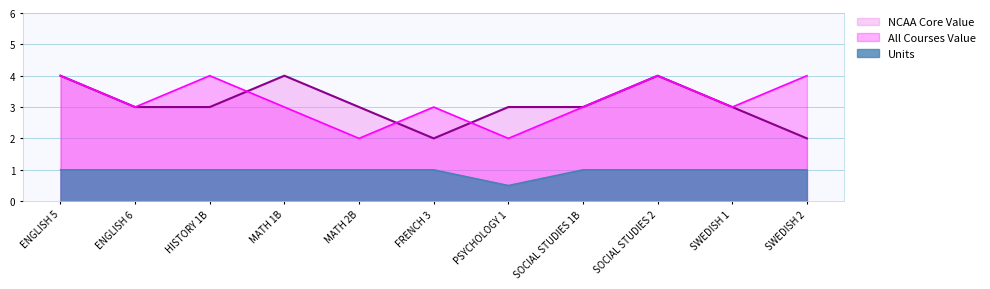

The All Courses Value series shows 6.1 at SWEDISH 2. True or false?

False